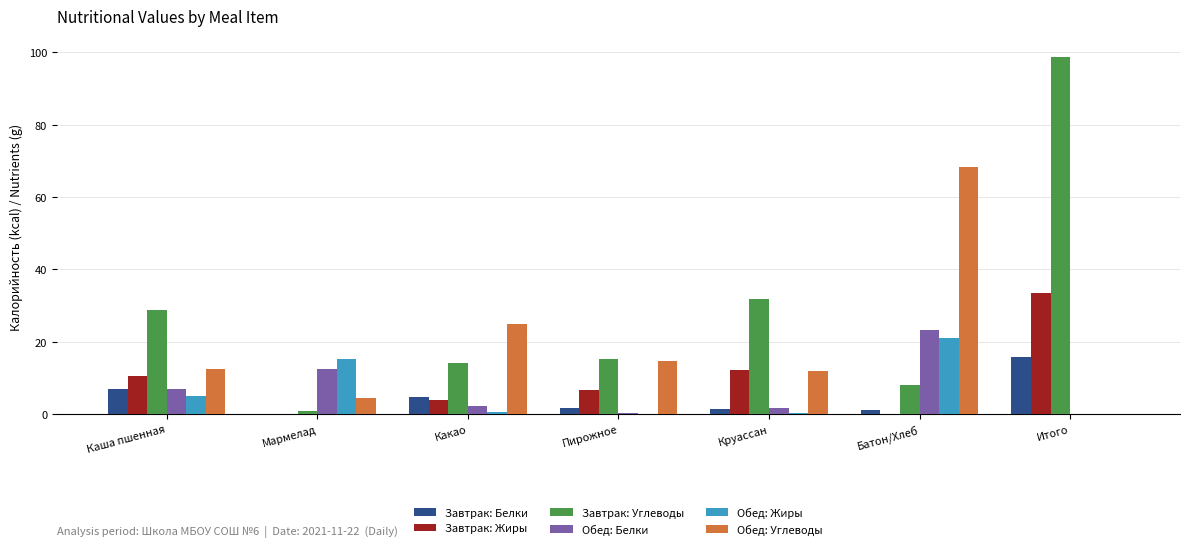

At which category does the chart reach its peak across all series?

Итого